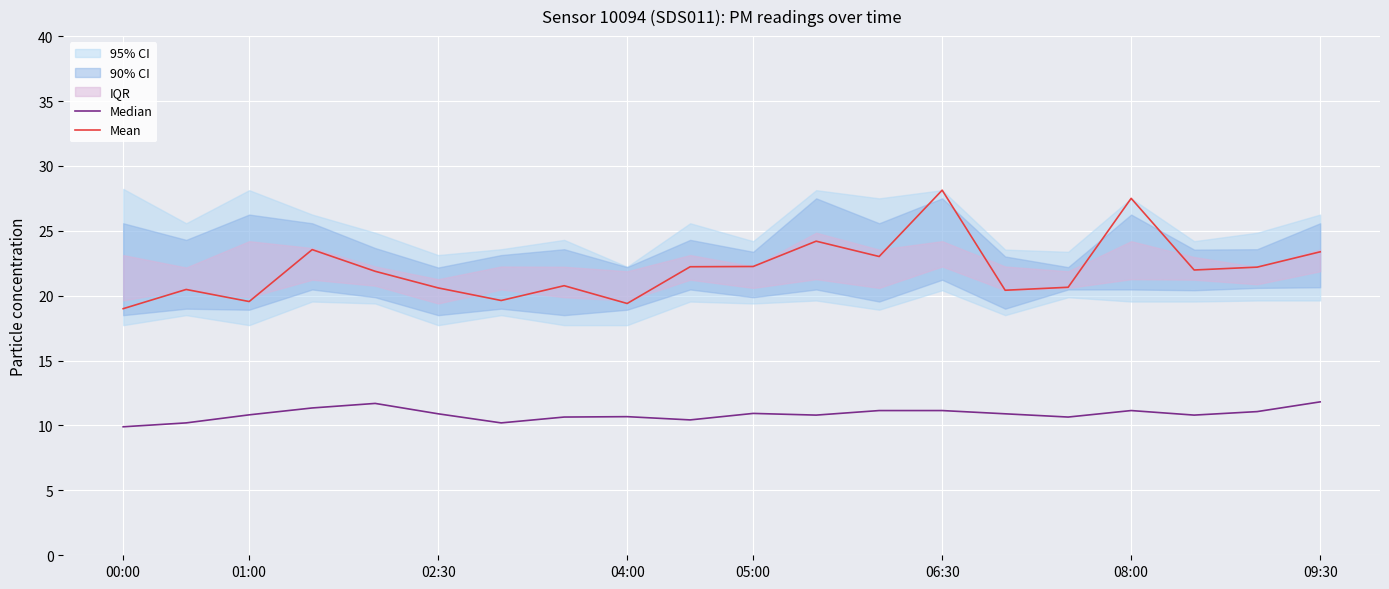

How many data points in Mean are less than 21?

9